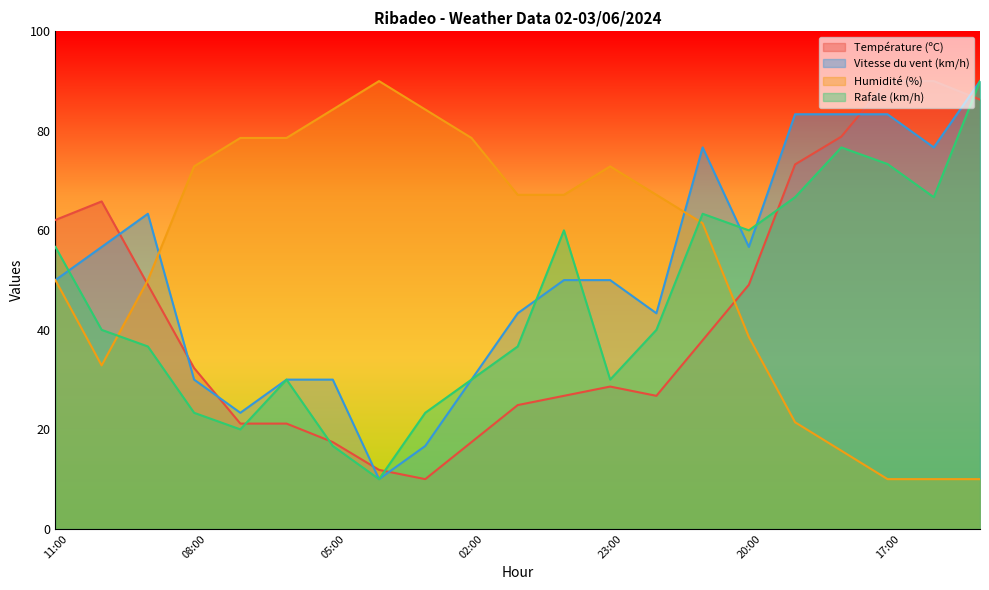

Read the Vitesse du vent (km/h) value at 07:00.

23.3